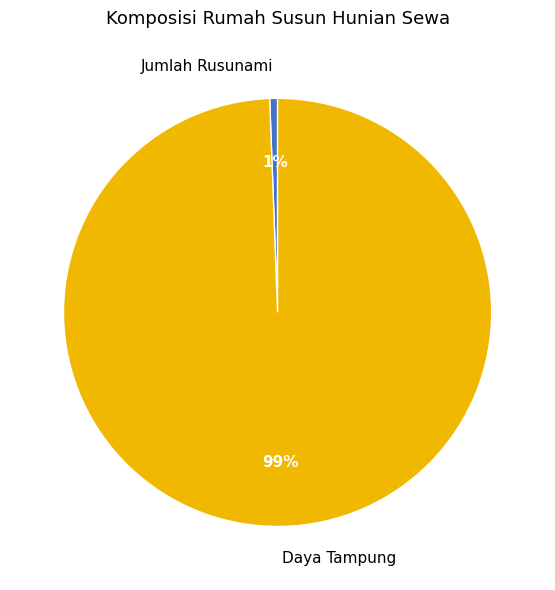

To the nearest percent, what is the average slice percentage?

50%